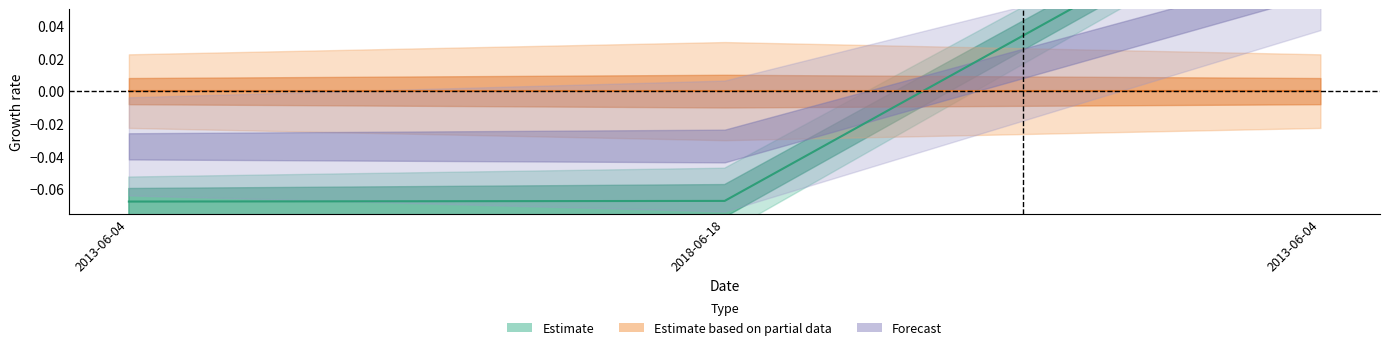

Read the value at 2018-06-18.

-0.1